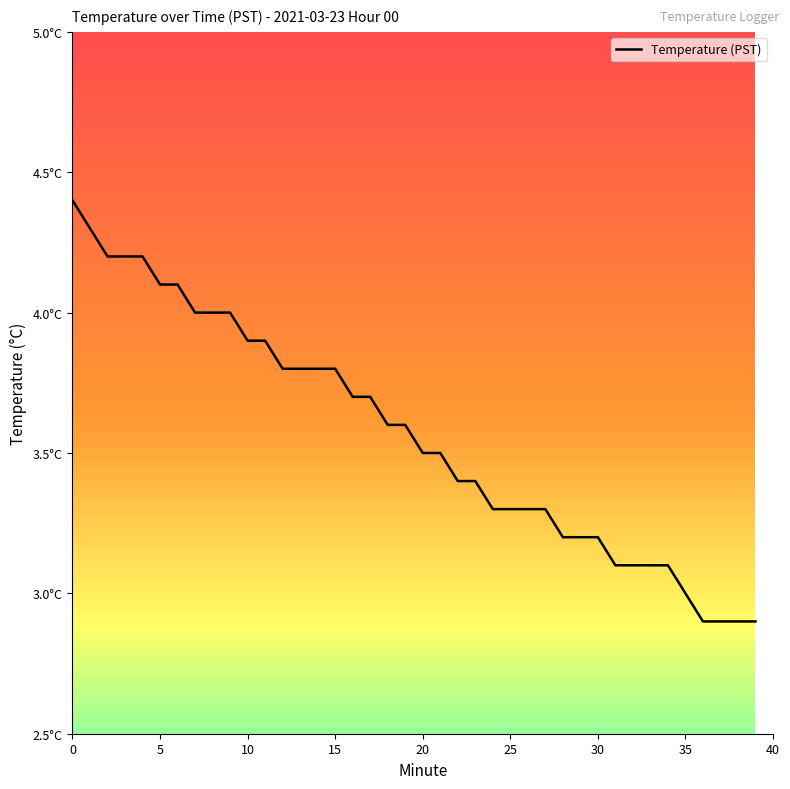

Does the chart display data point markers on the line(s)?

No